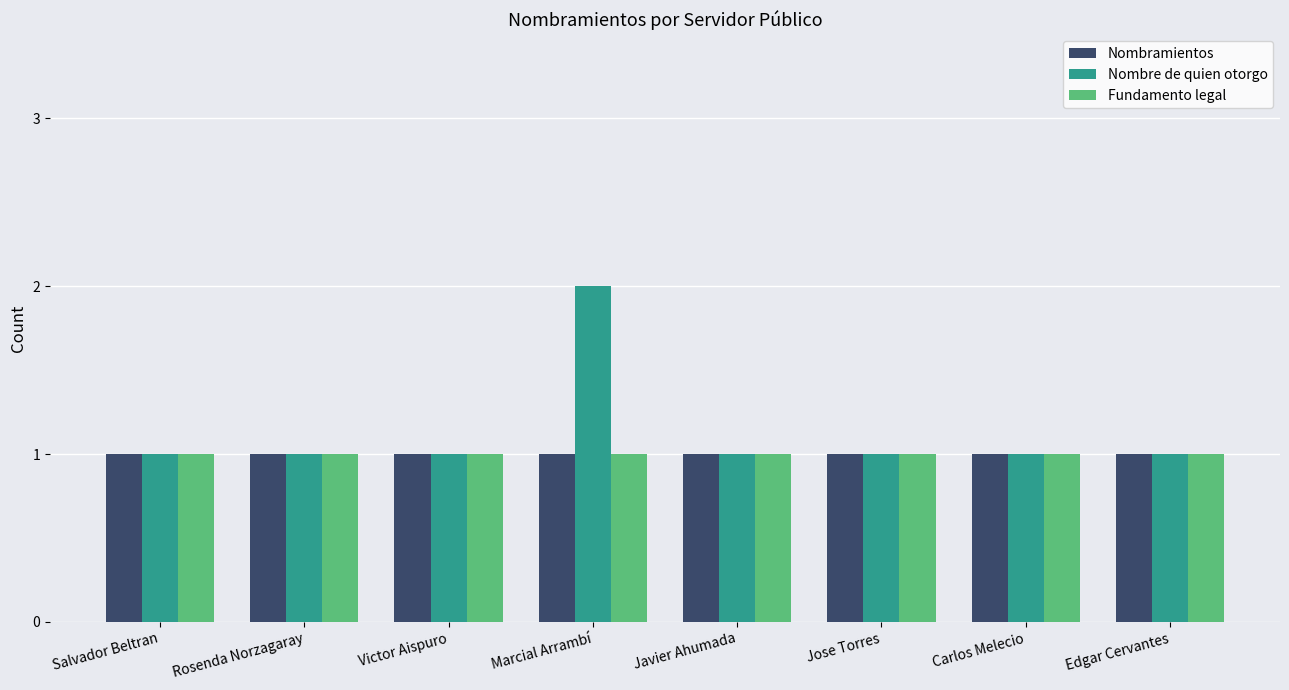

What is the lowest value of the Nombramientos series?

1